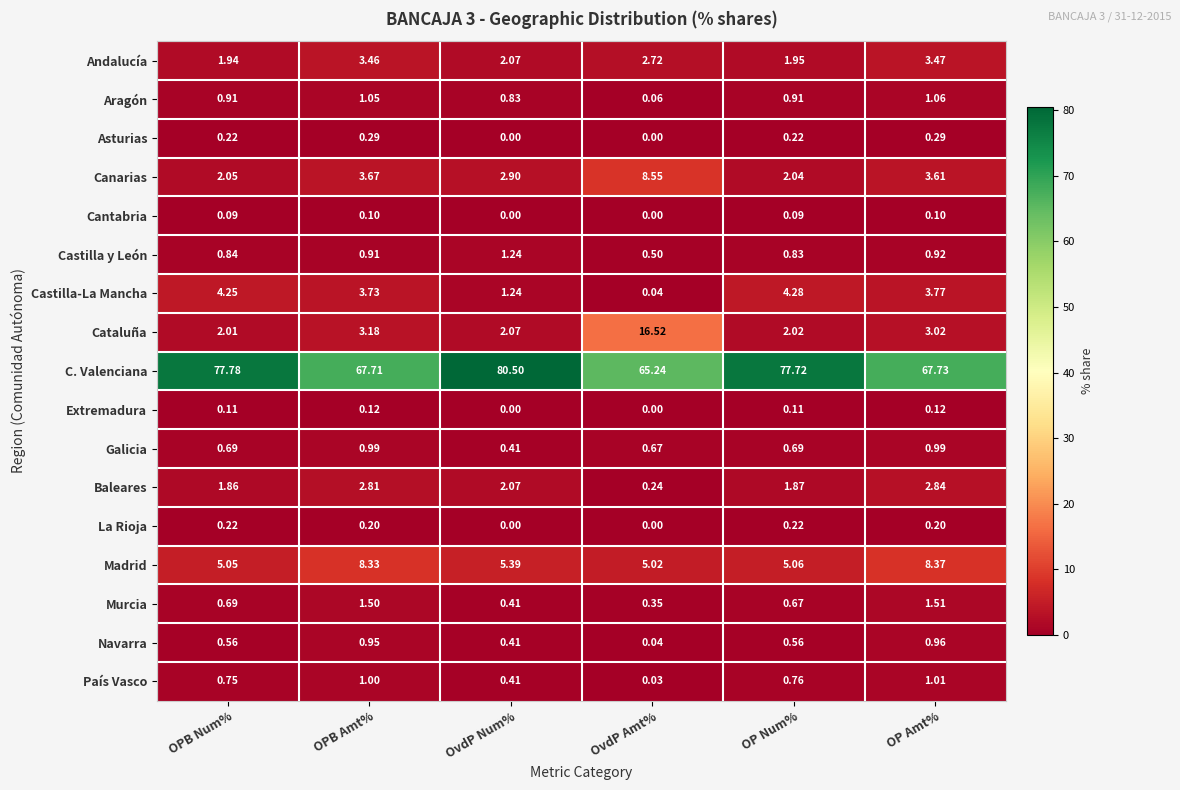

At which label is Castilla y León closest to 0?

OvdP Amt%